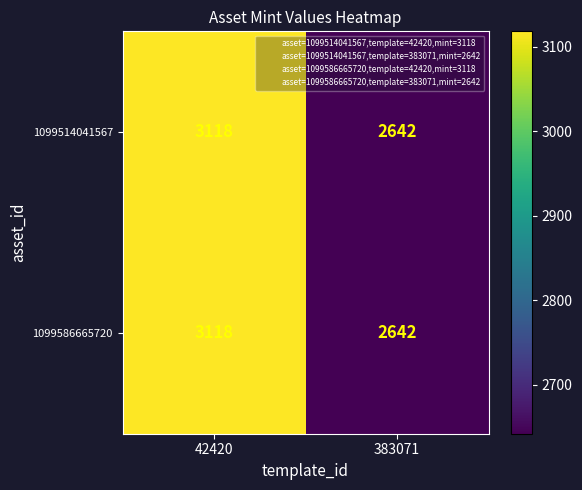

What is the sum of the 1099514041567 values at 42420 and 383071?

5760